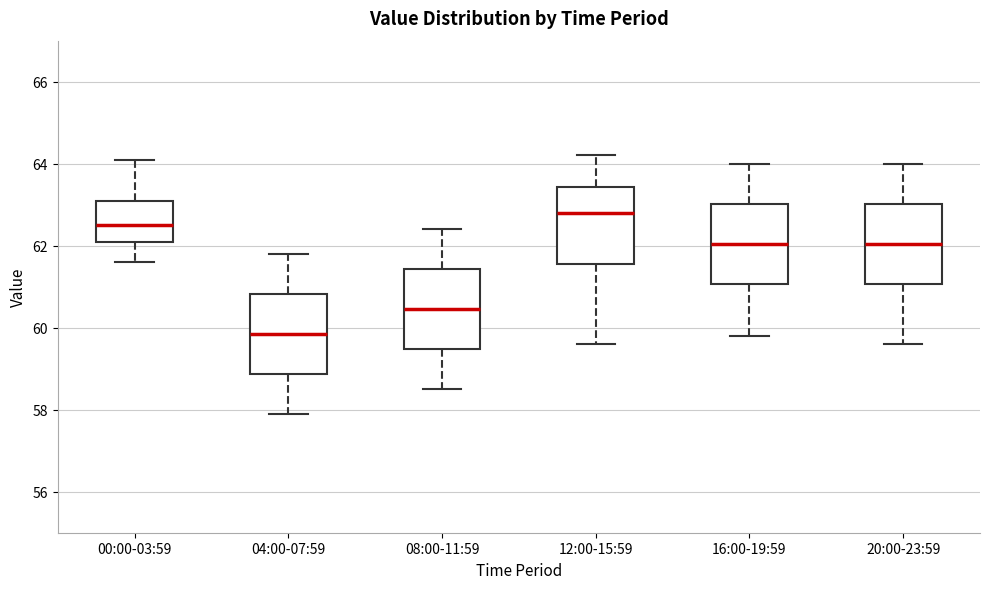

Which box's median line is the lowest?

04:00-07:59